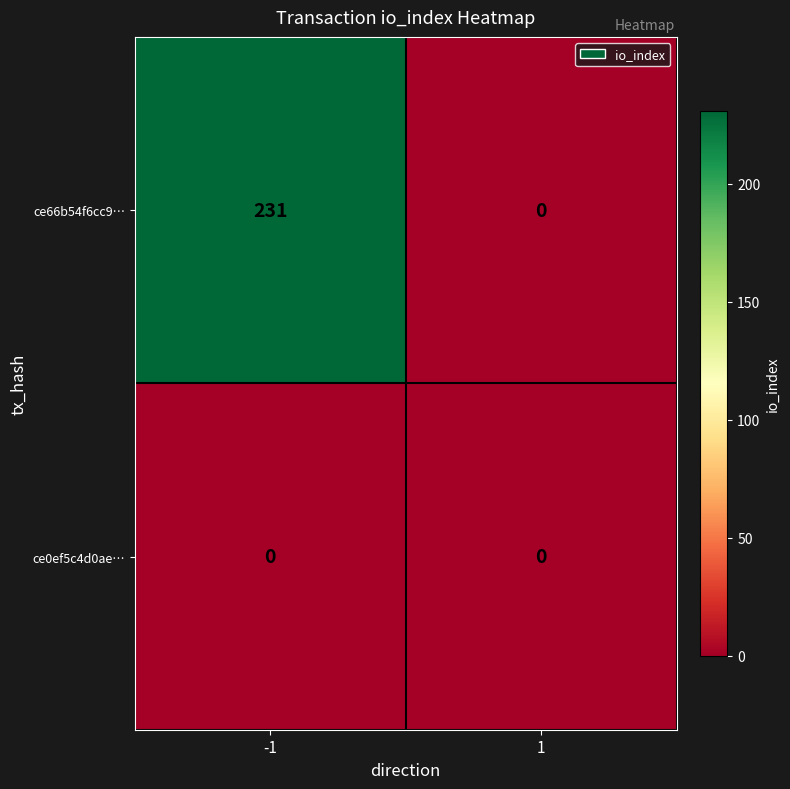

What is the greatest value displayed?

231